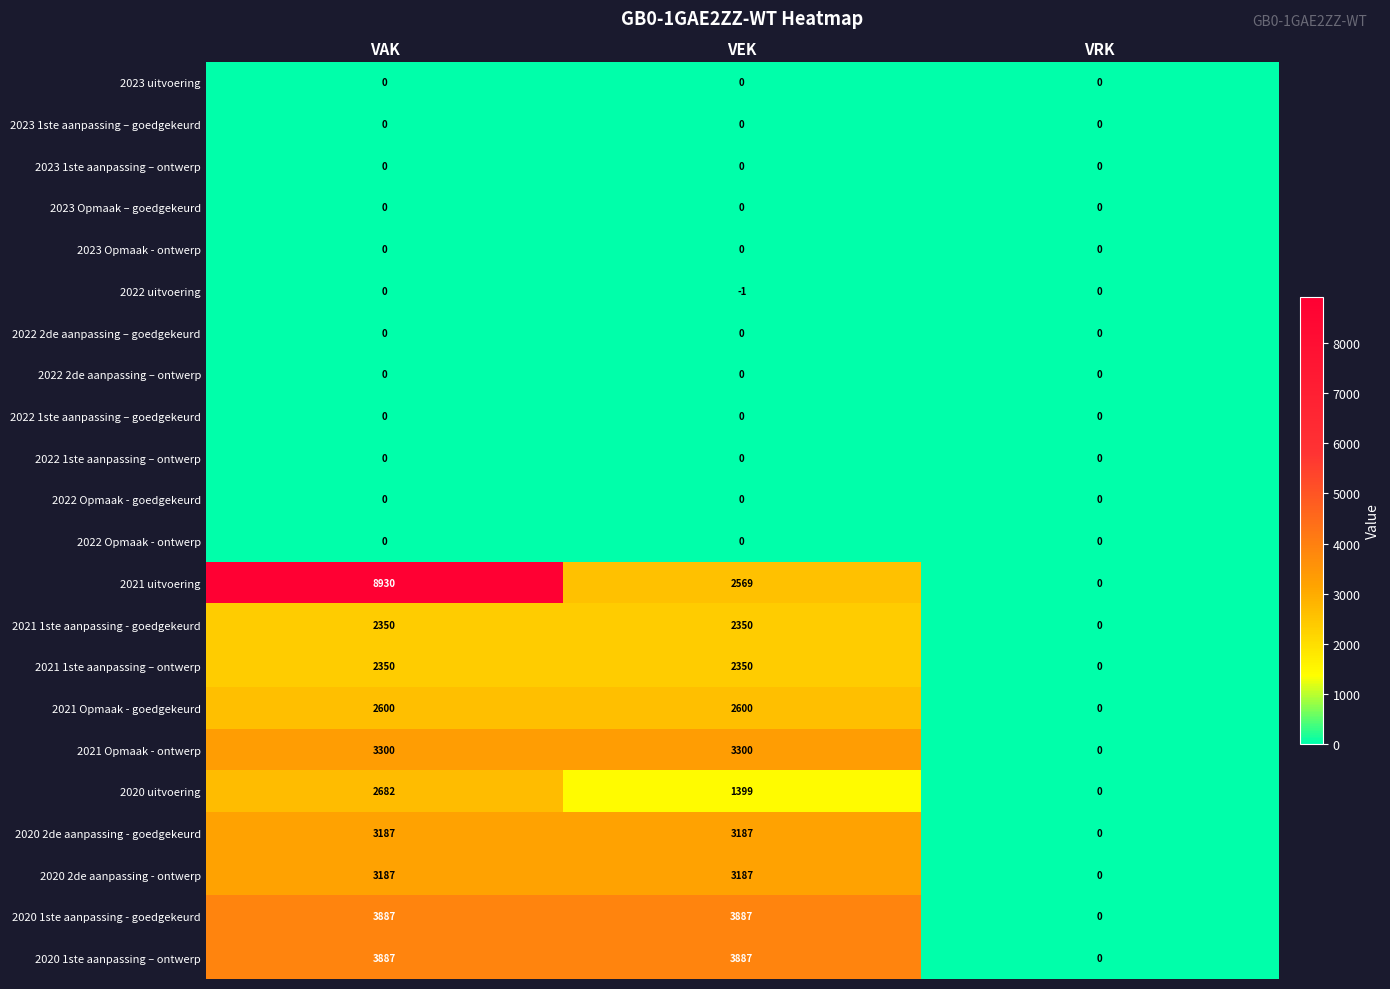

Count the 2021 1ste aanpassing - goedgekeurd values in the range 0 to 2350.

3